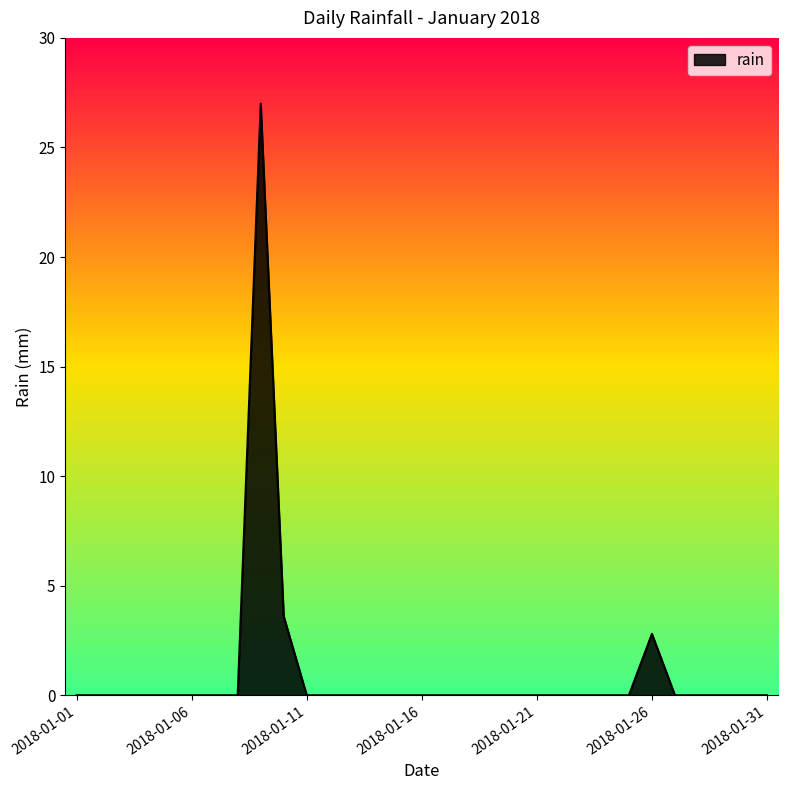

How many lines are shown in the chart?

1